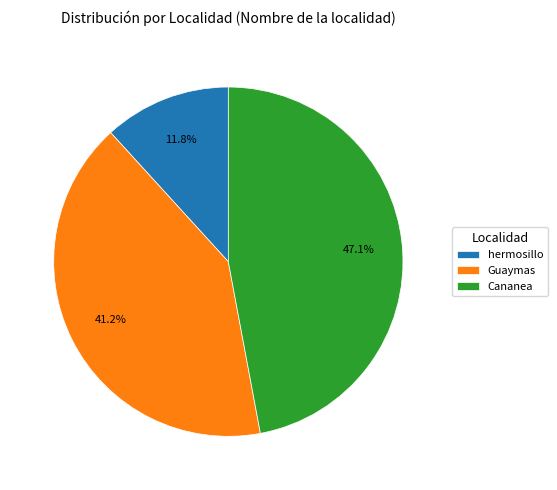

Which has a higher value, hermosillo or Cananea?

Cananea